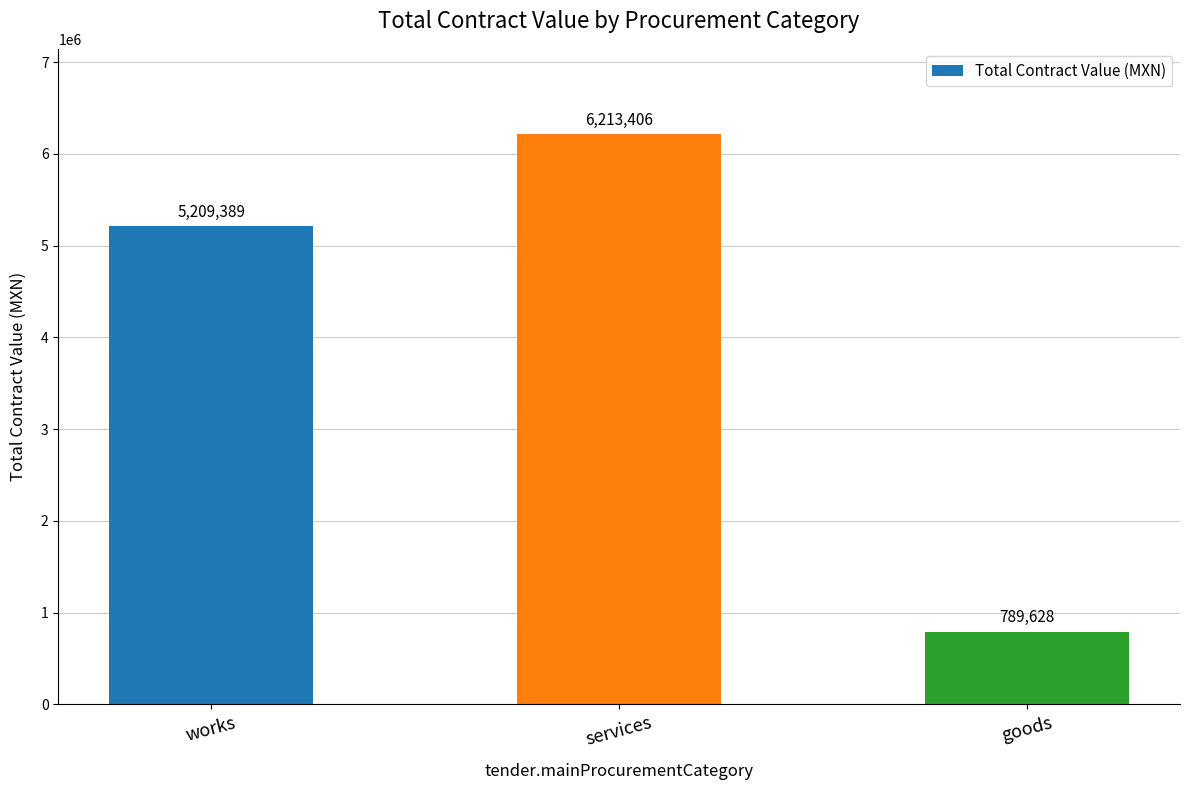

Rank the categories by value from lowest to highest.

goods, works, services